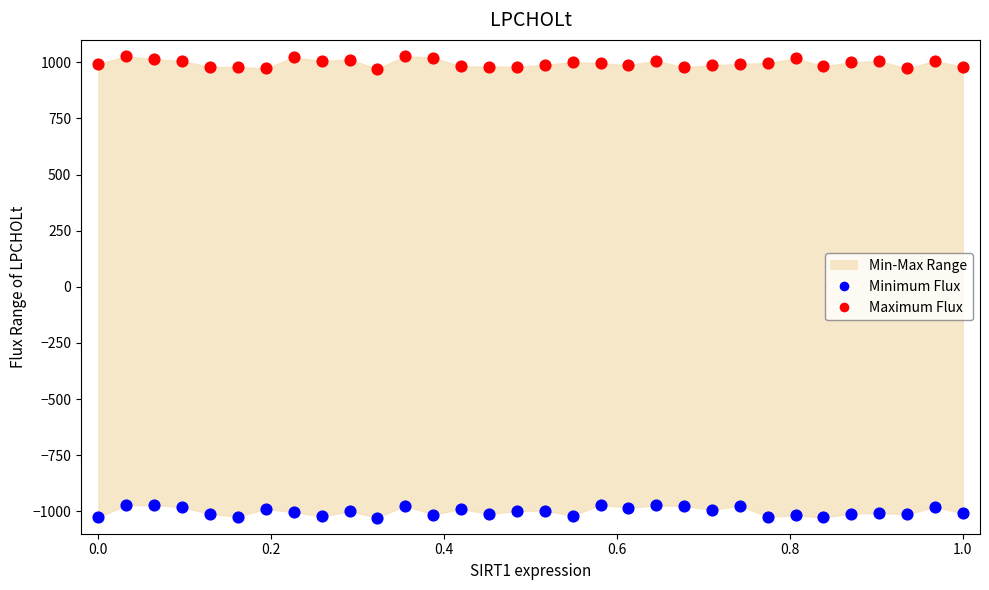

Which series reaches the maximum Y coordinate?

Maximum Flux